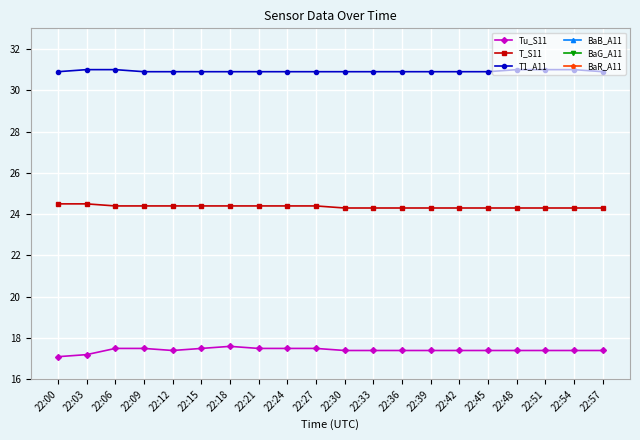

At how many categories does at least one series exceed 22?

20